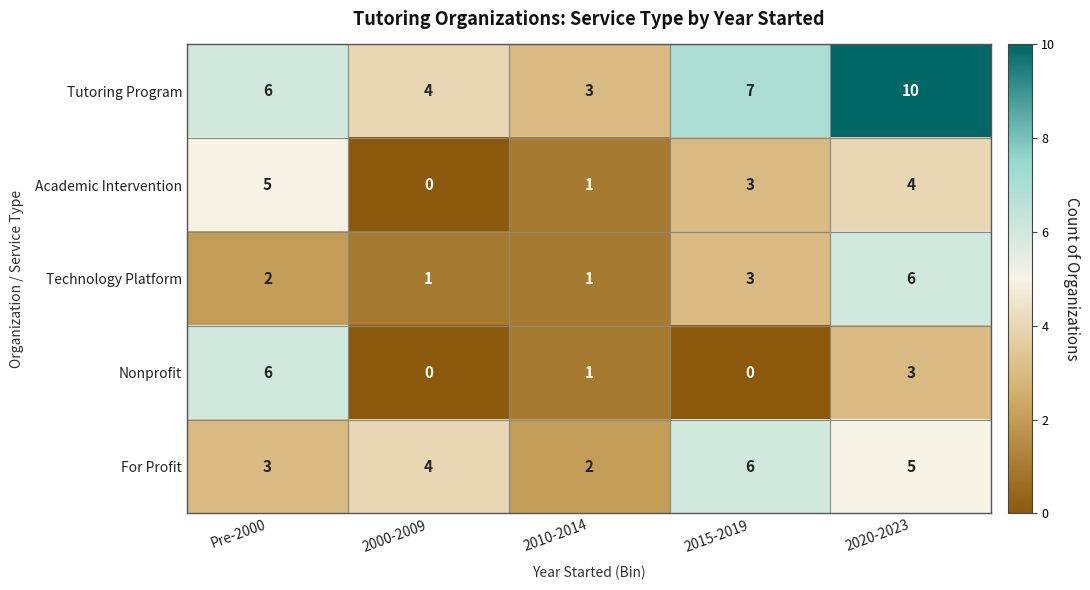

At which category is the sum across all series the highest?

2020-2023